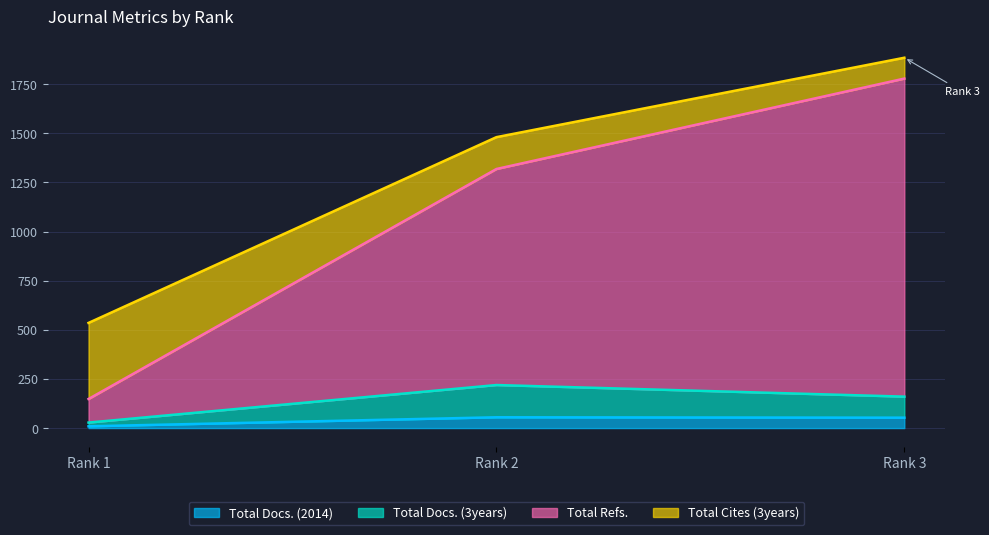

At how many categories does at least one series exceed 1481?

1